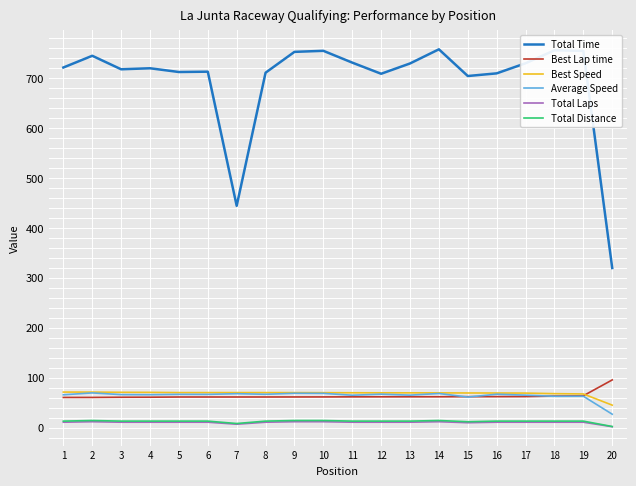

Which series has the widest spread of values?

Total Time